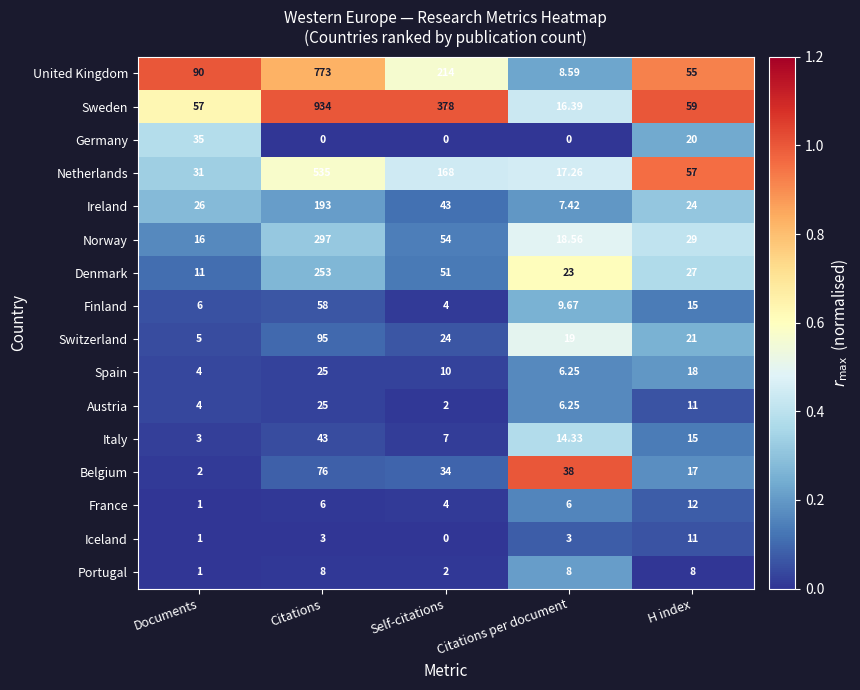

List the labels in order of Finland value, smallest first.

Self-citations, Documents, Citations per document, H index, Citations